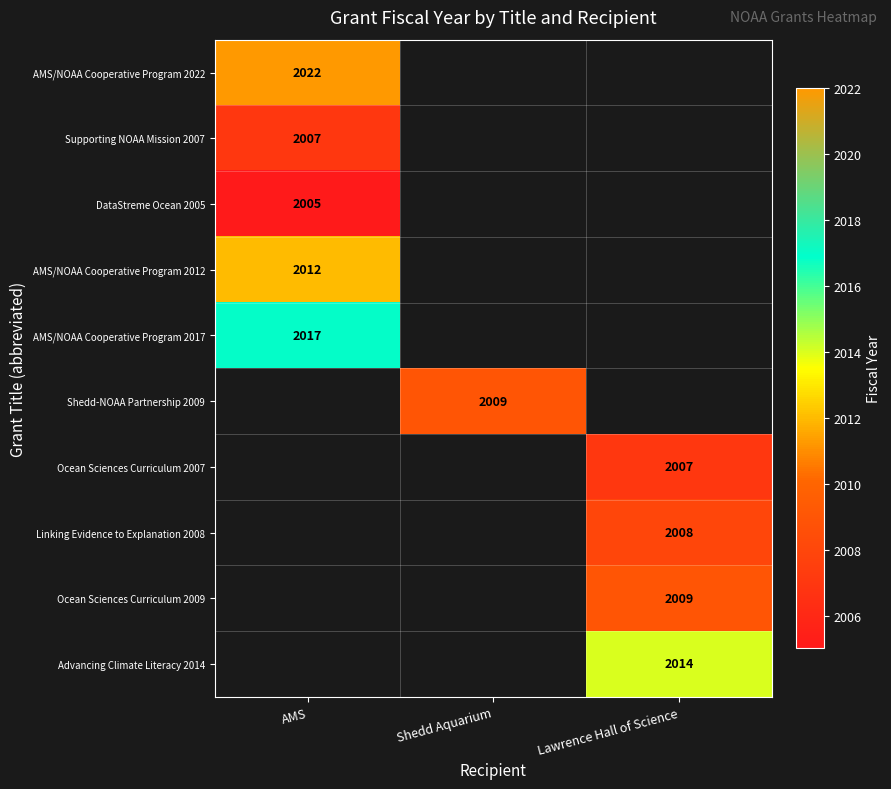

At how many categories does at least one series exceed 2009?

2